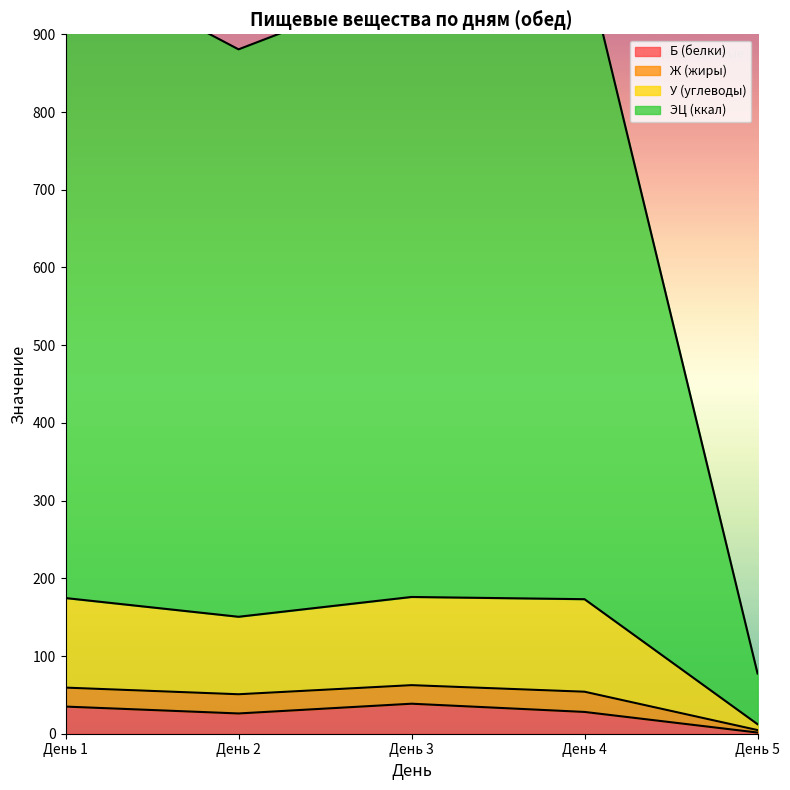

Does the chart have visible grid lines?

No